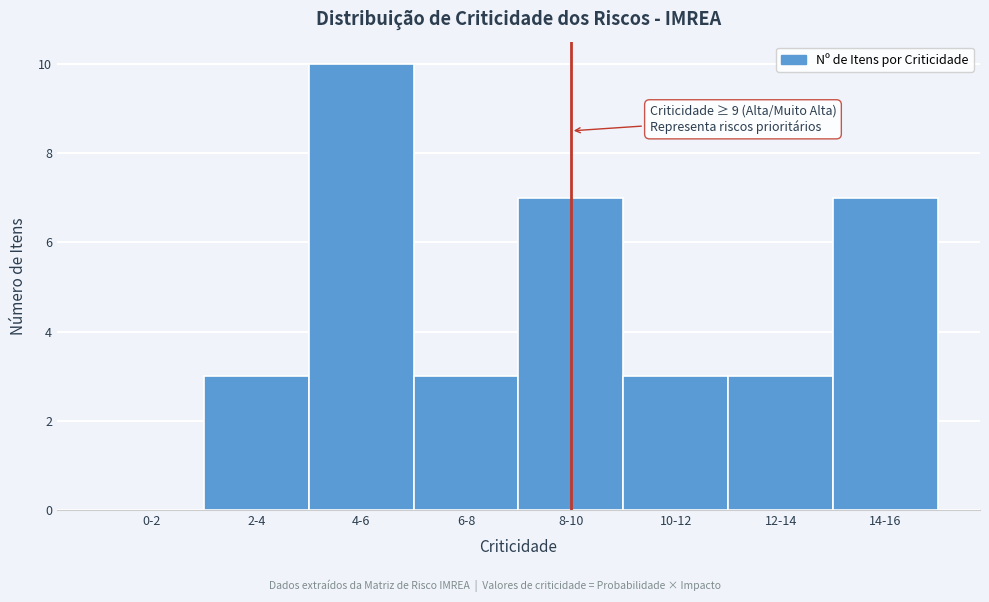

Reading right to left, transcribe all the data shown in this chart.

14-16=7	12-14=3	10-12=3	8-10=7	6-8=3	4-6=10	2-4=3	0-2=0